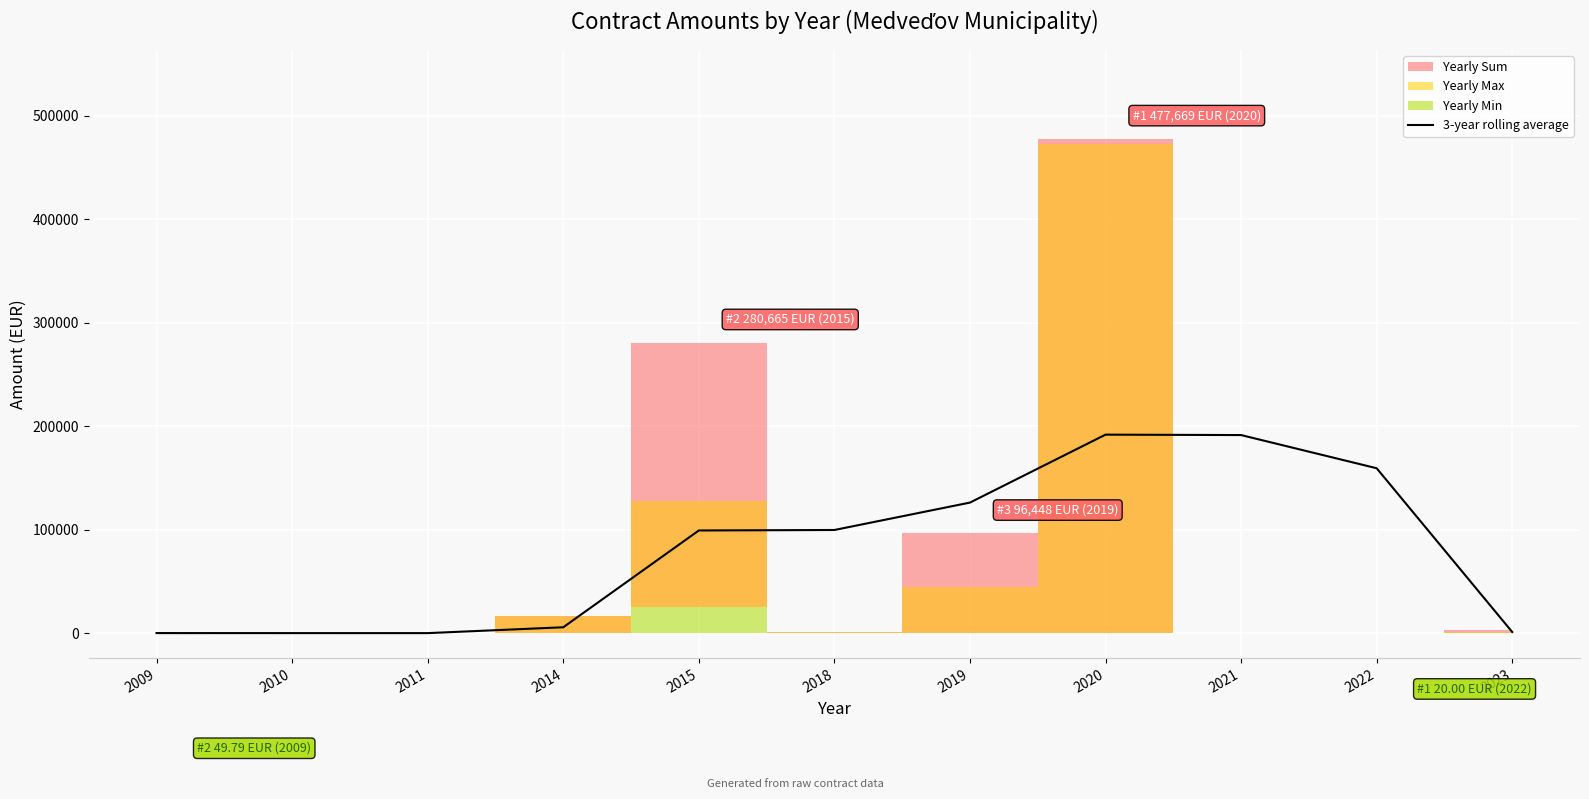

The value at 2014 is 1408.7. True or false?

False